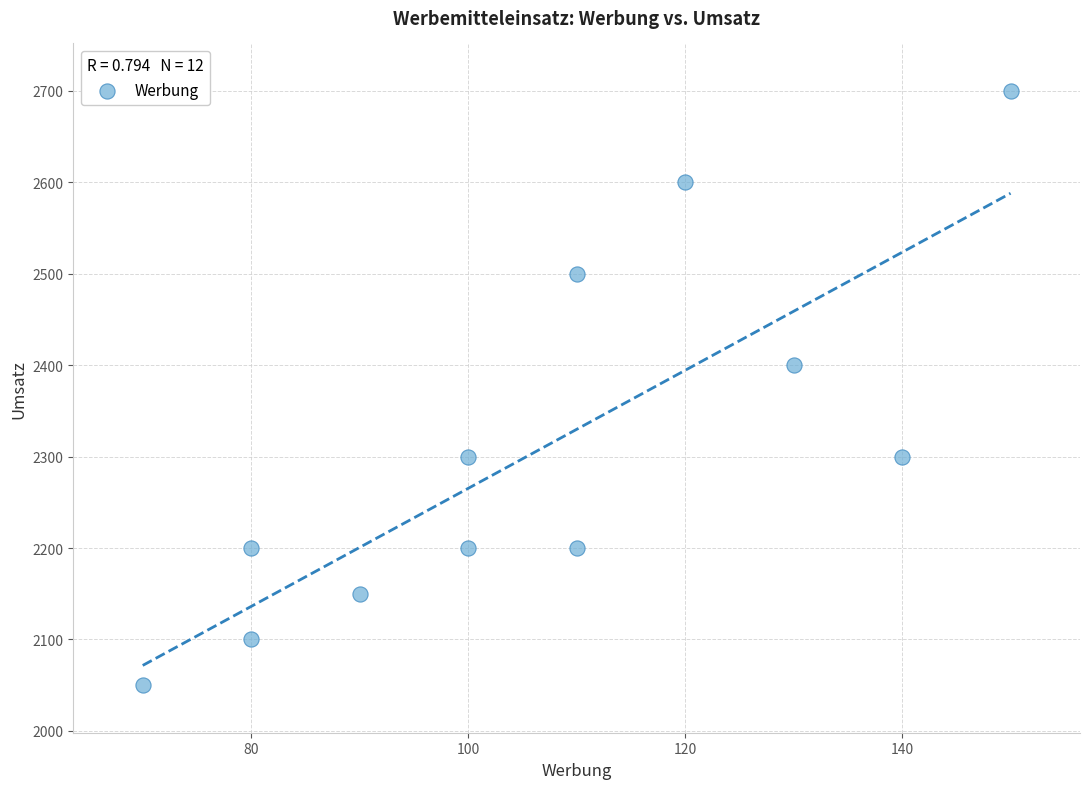

What Y value in the scatter plot is closest to 2375?

2400